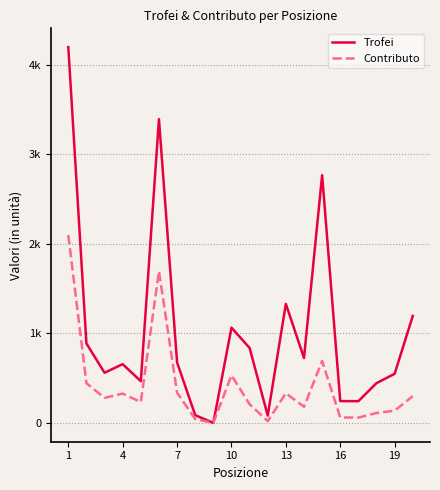

What are all the series names shown in the legend?

Trofei, Contributo